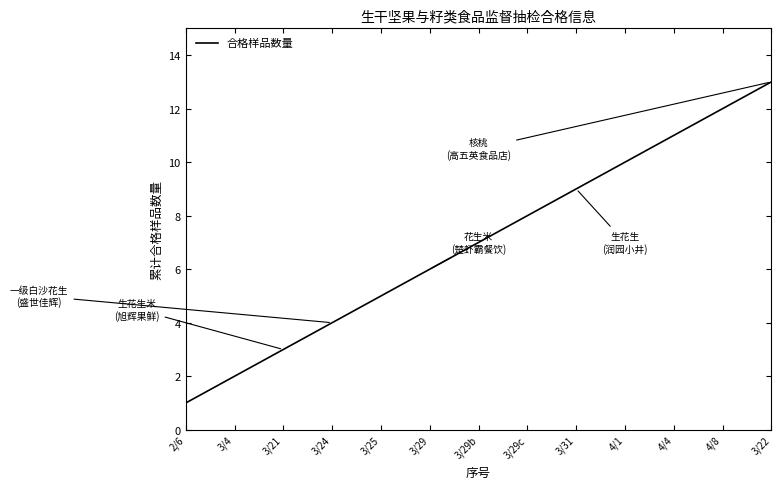

List the labels in order of value, largest first.

3/22, 4/8, 4/4, 4/1, 3/31, 3/29c, 3/29b, 3/29, 3/25, 3/24, 3/21, 3/4, 2/6